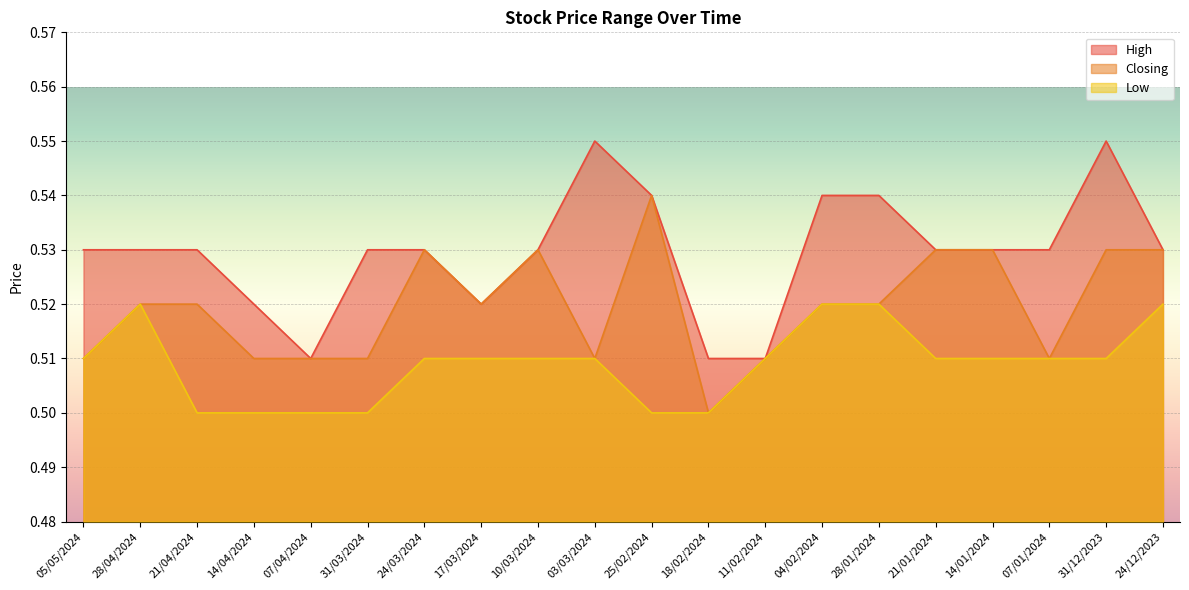

The Low series shows 0.3 at 24/12/2023. True or false?

False